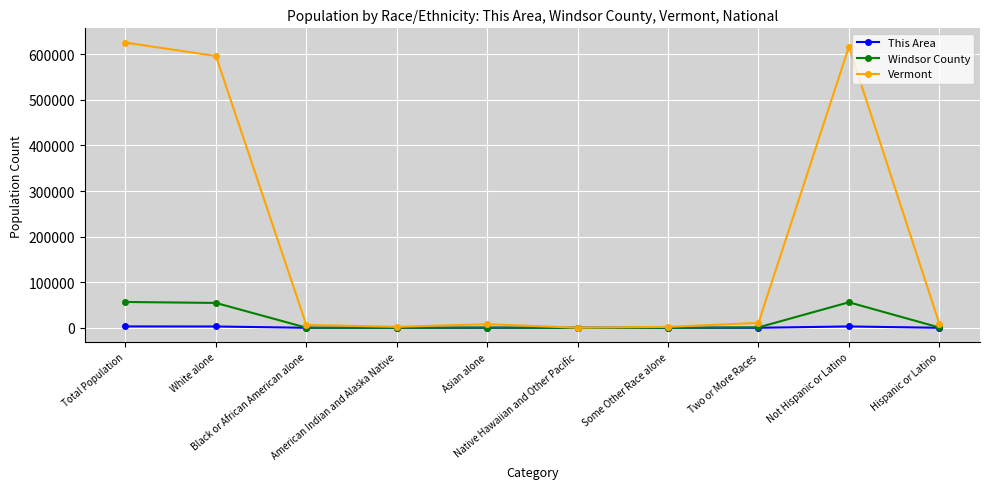

At how many categories does at least one series exceed 84221?

3